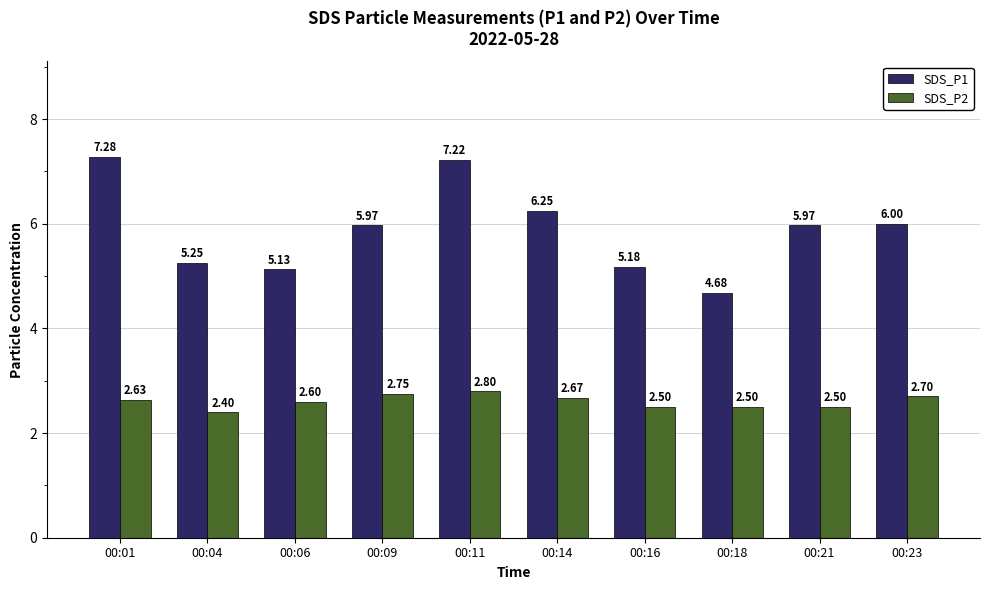

What are all the series names shown in the legend?

SDS_P1, SDS_P2